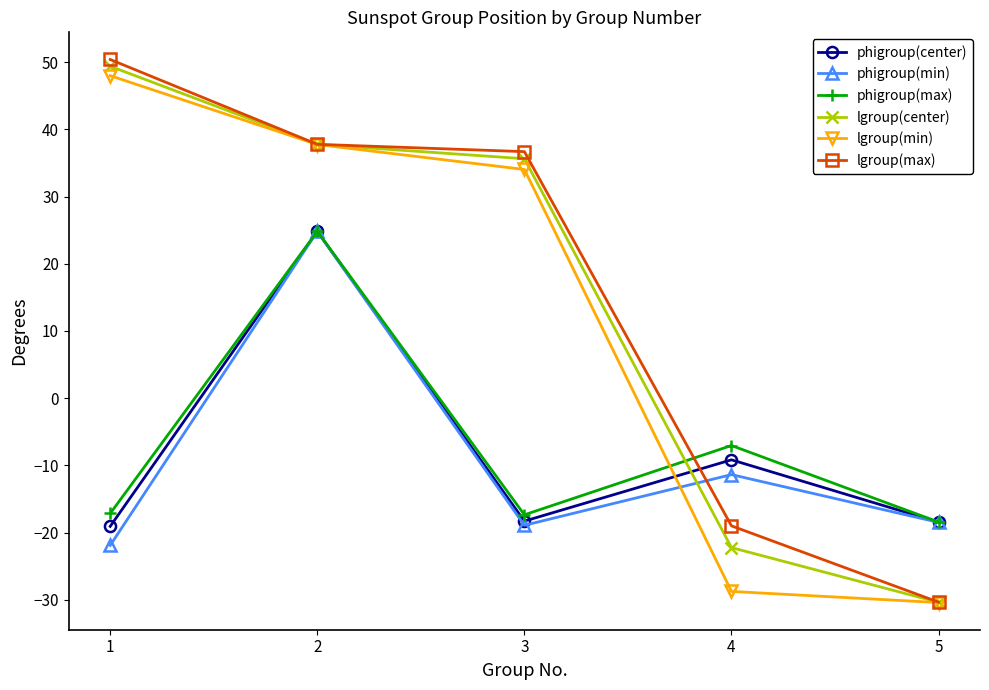

What is the total value across all series at 2?

187.7